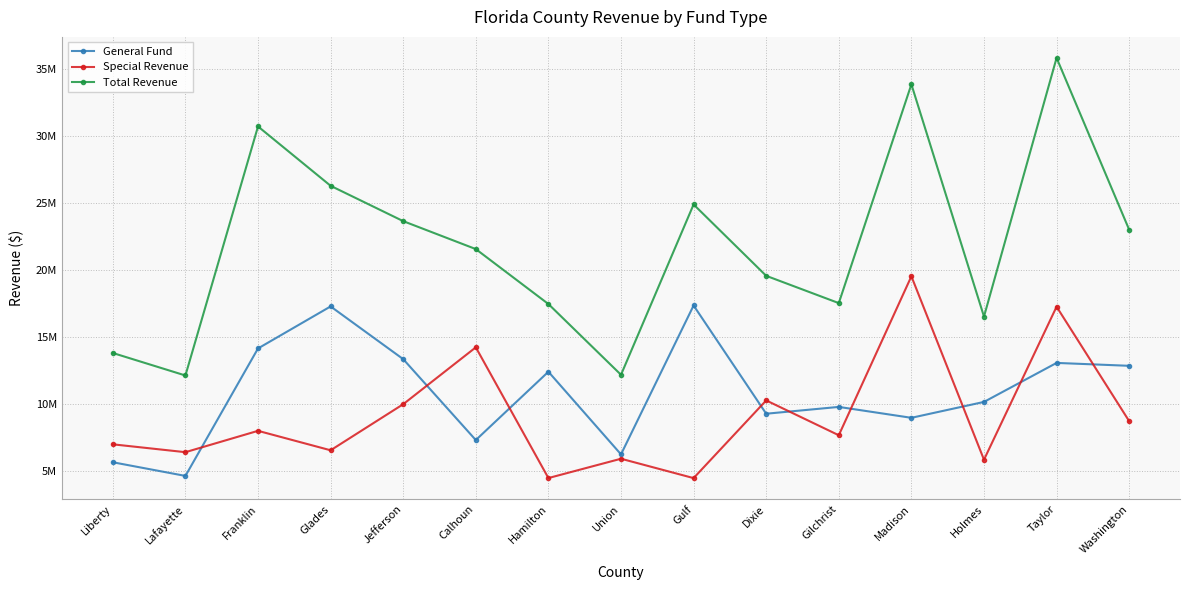

What value does the Total Revenue series have at Taylor, to the nearest 50?

35790750